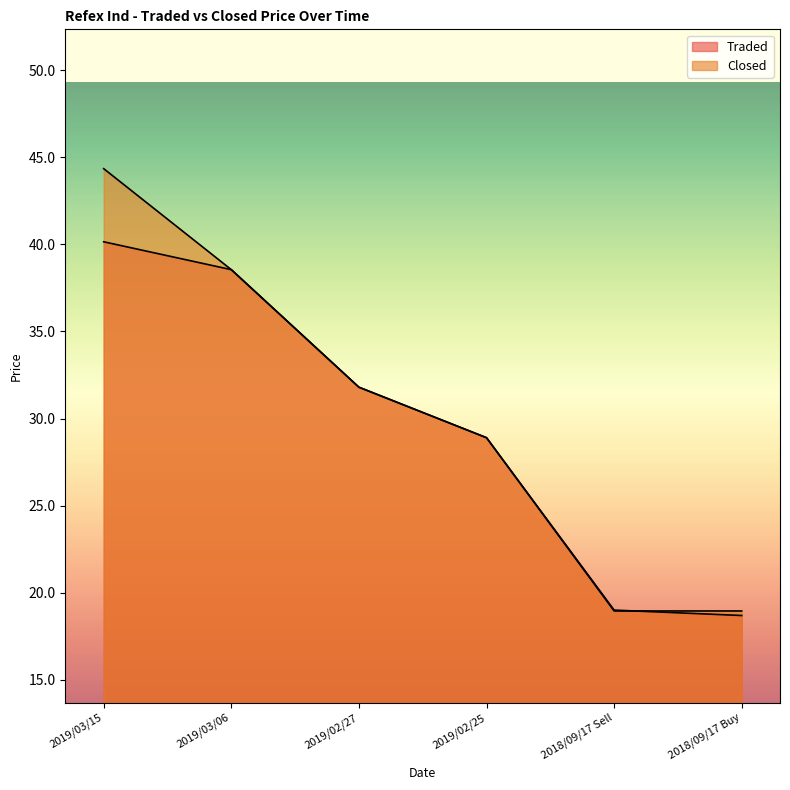

The Traded series shows 28.9 at 2019/02/25. True or false?

True